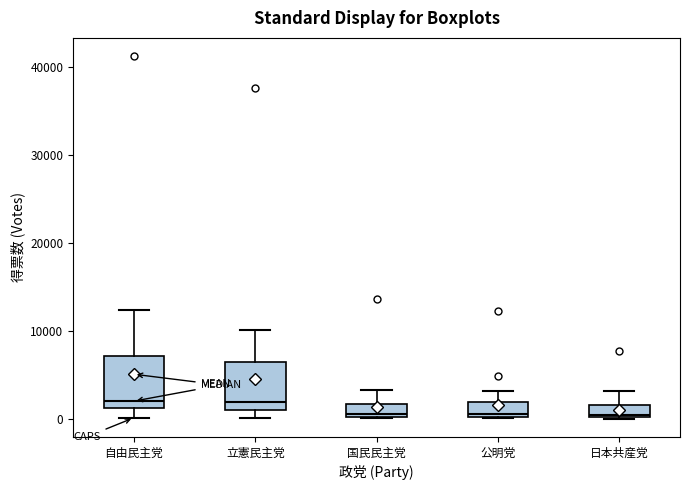

Where is the lower edge of the box for 日本共産党 on the y-axis? The values are not printed on the chart, so give them approximately, as read against the axis.

0